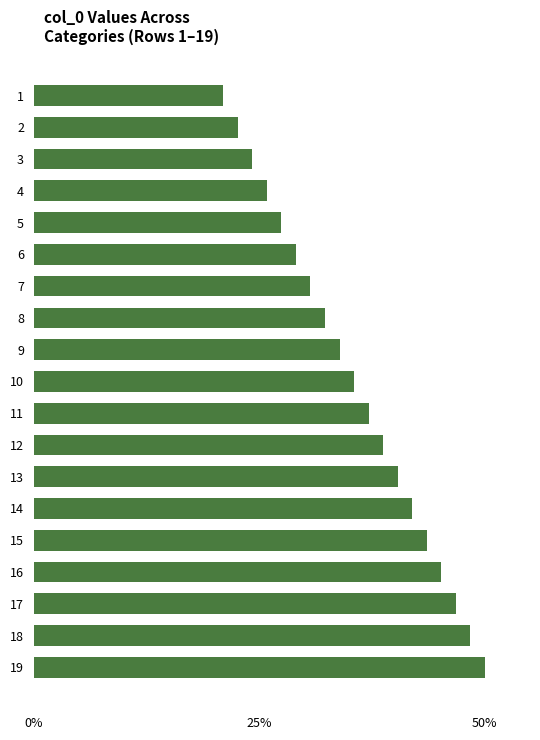

How many series are shown in this chart?

1